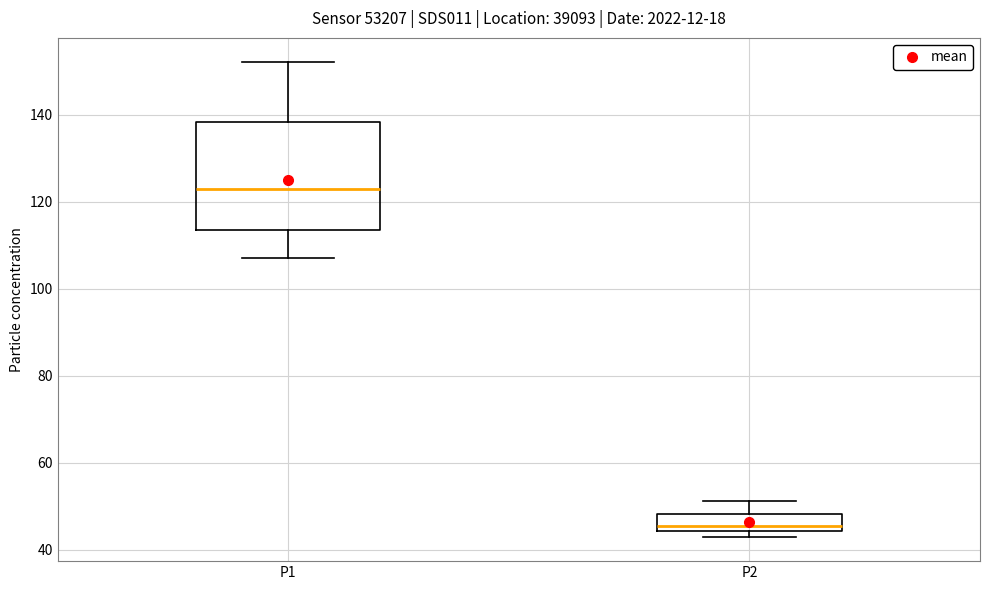

Where is the lower edge of the box for P2 on the y-axis? The values are not printed on the chart, so give them approximately, as read against the axis.

44